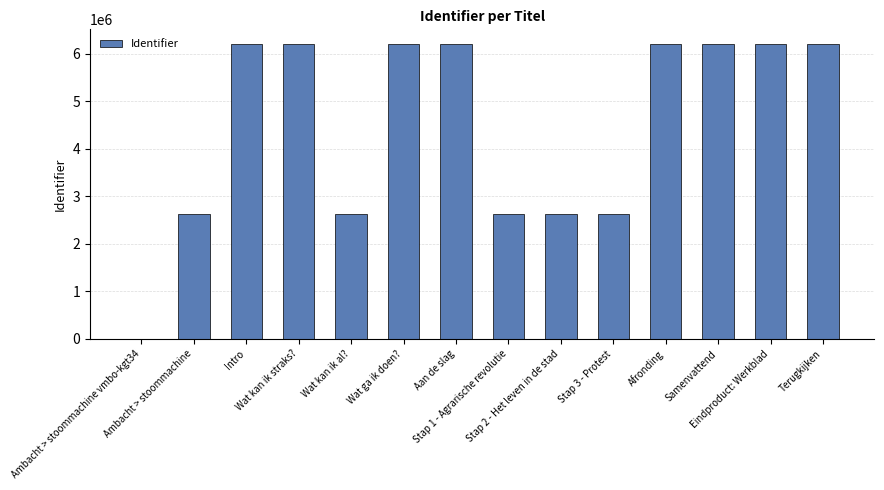

What is the maximum value shown in the chart?

6200347